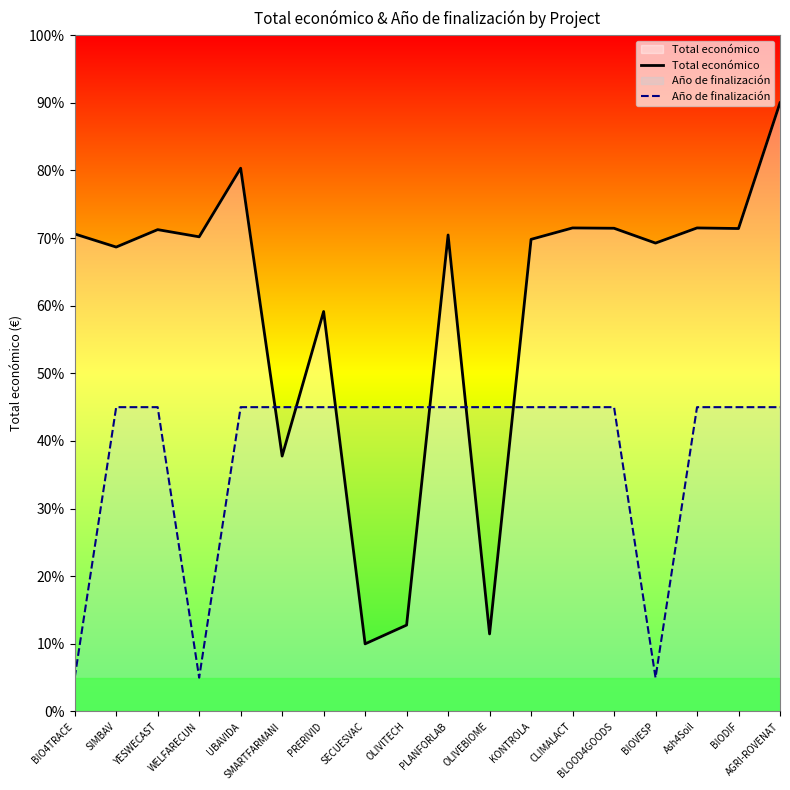

Where is the first local minimum for Año de finalización?

WELFARECUN